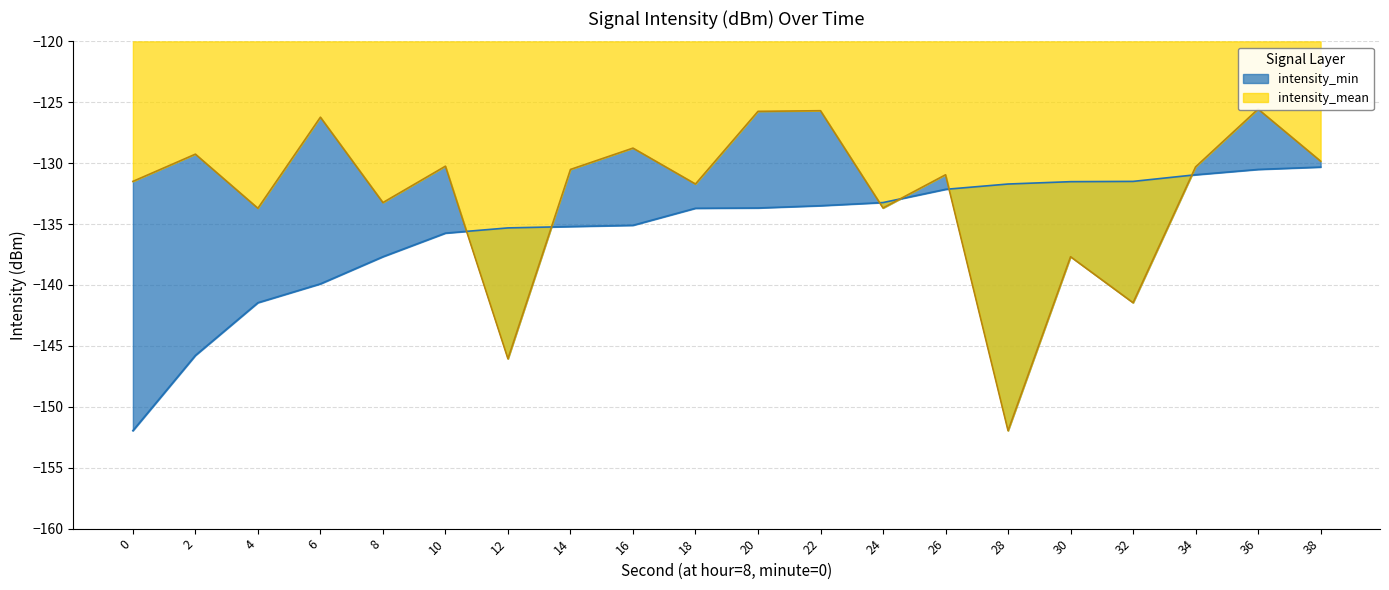

What is the difference between the second highest and minimum values in the intensity_min series?

21.4